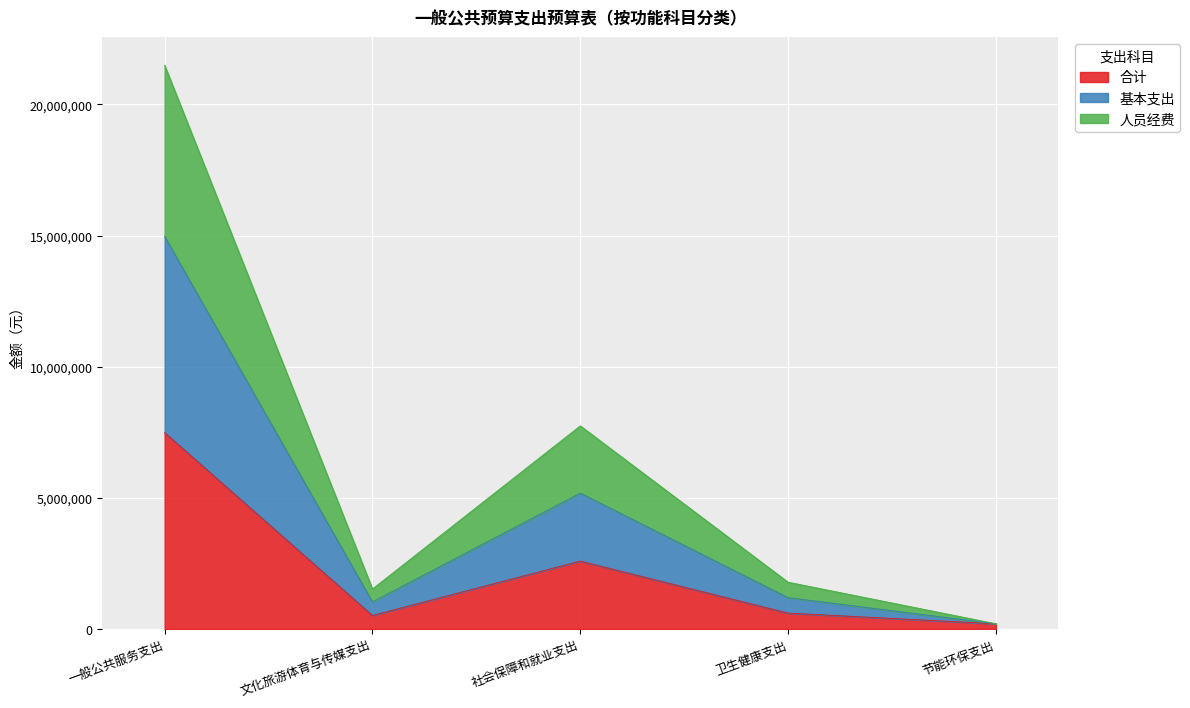

Between 社会保障和就业支出 and 节能环保支出, which series saw the biggest shift?

基本支出